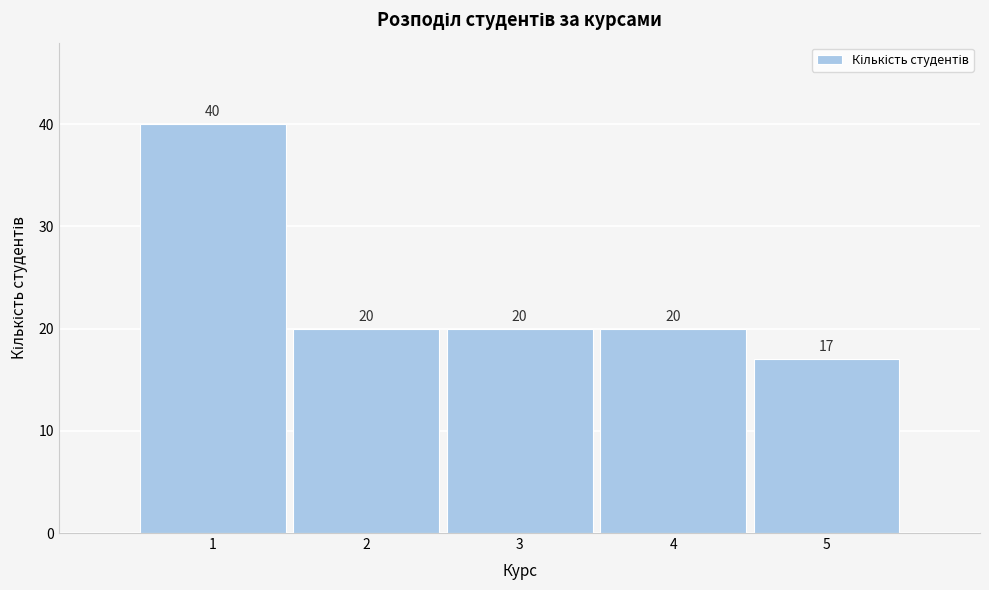

Reading right to left, extract all data points from this chart.

5=17	4=20	3=20	2=20	1=40